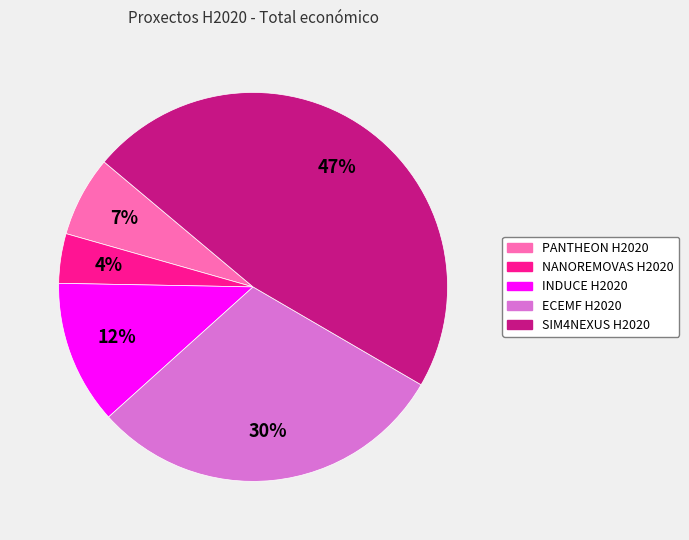

To the nearest percent, what portion does INDUCE H2020 represent?

12%